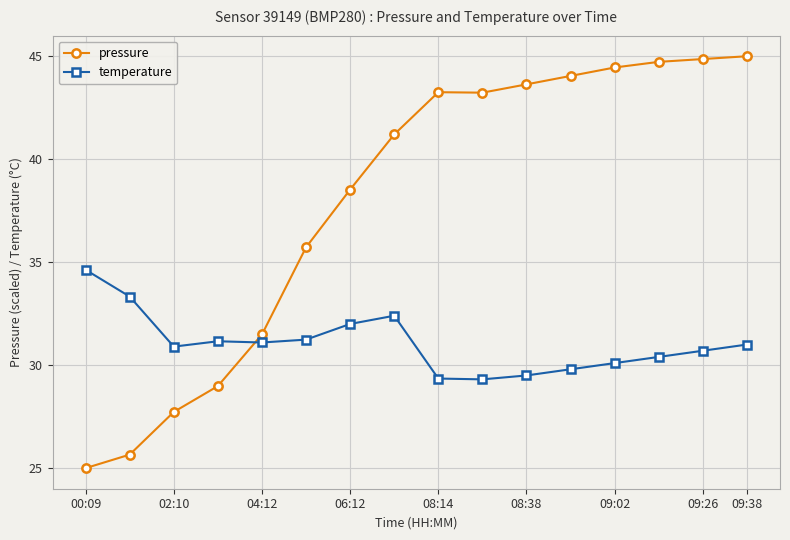

What is the maximum value for temperature?

34.6